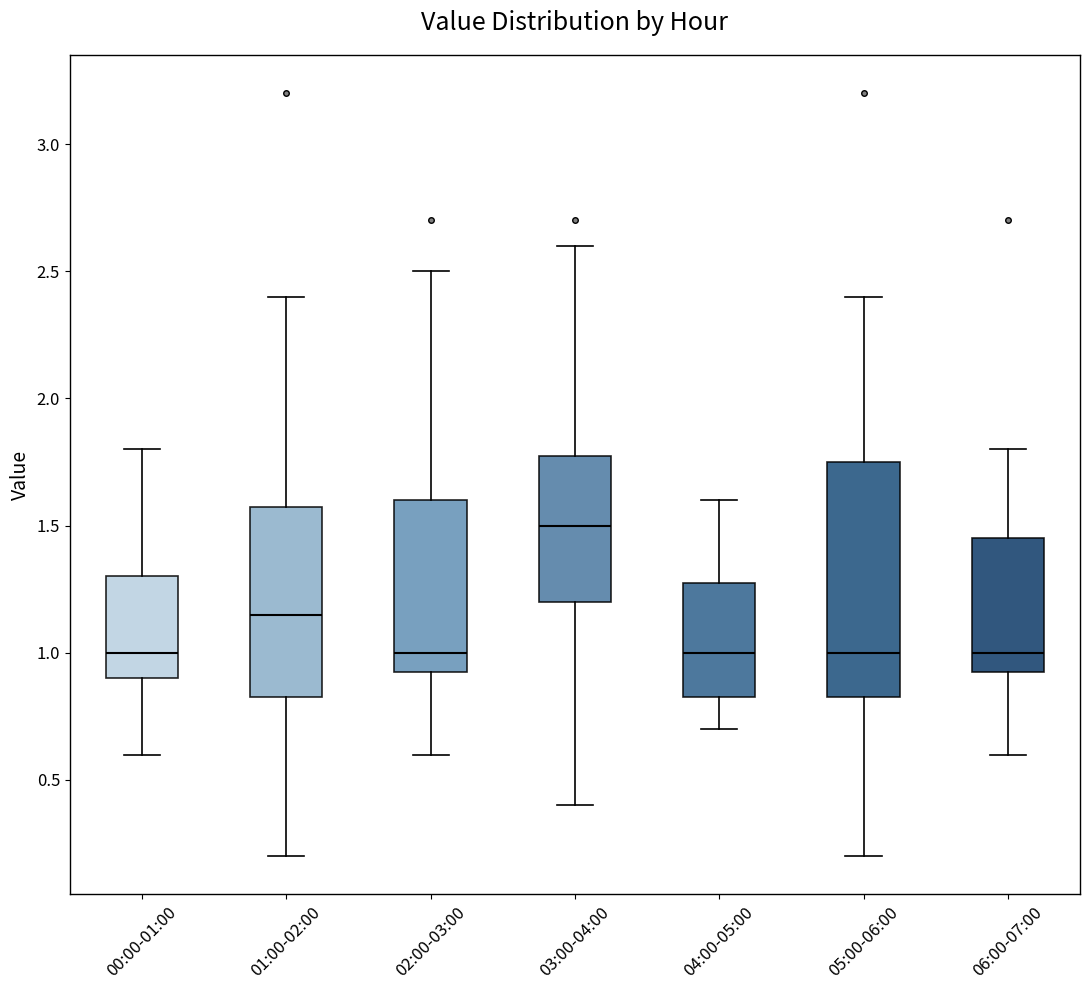

Which box's median line is the highest?

03:00-04:00